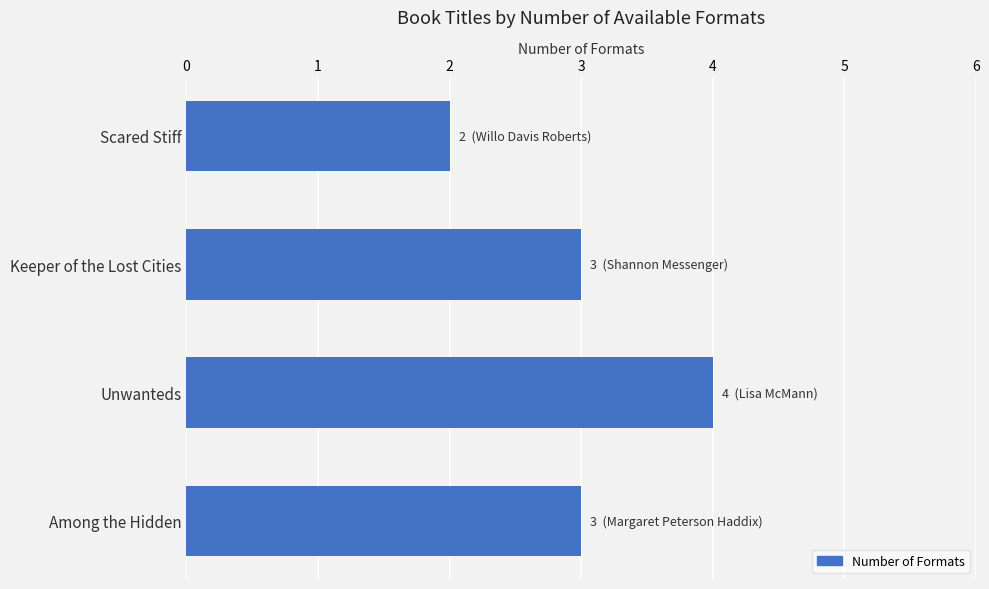

The chart shows a value of 3 at Keeper of the Lost Cities. True or false?

True